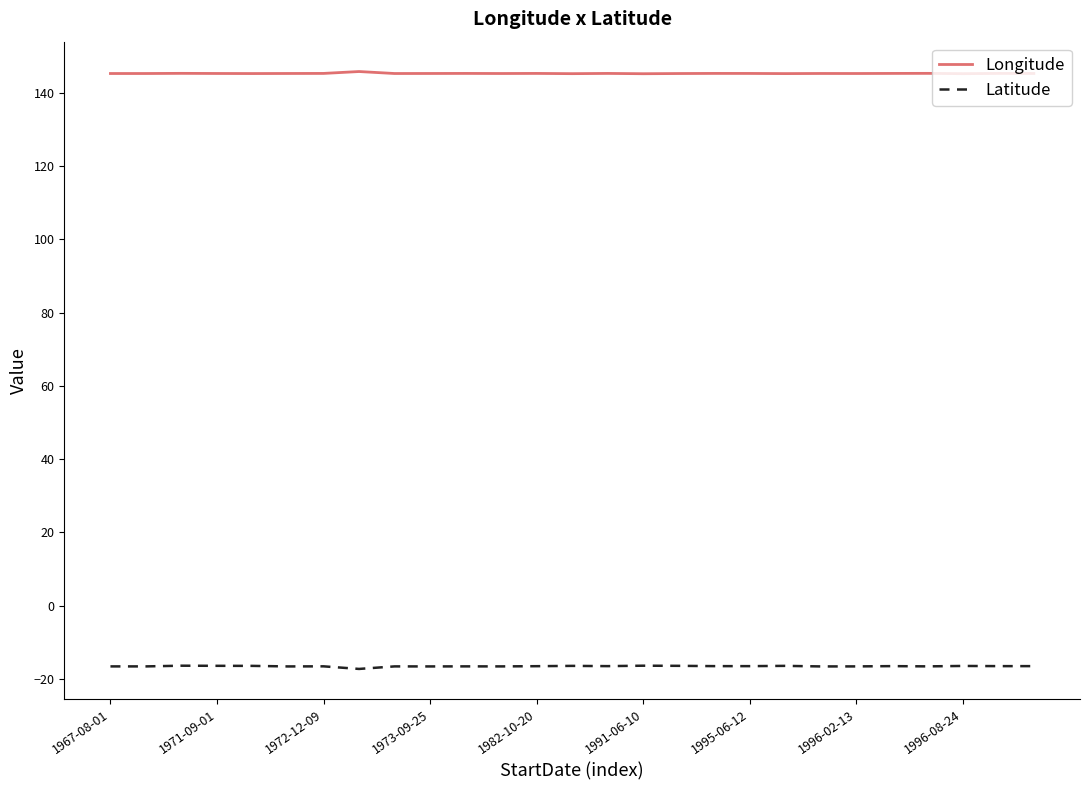

What is the average value of the Longitude series?

145.3